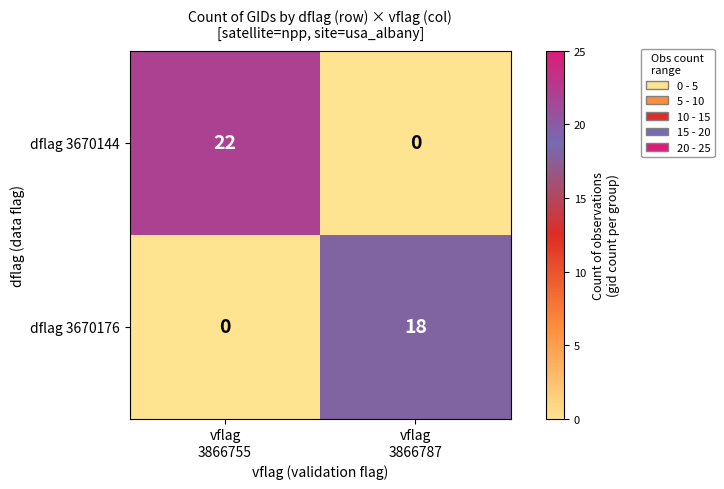

At vflag
3866755, list the series in order from smallest to largest.

dflag 3670176, dflag 3670144